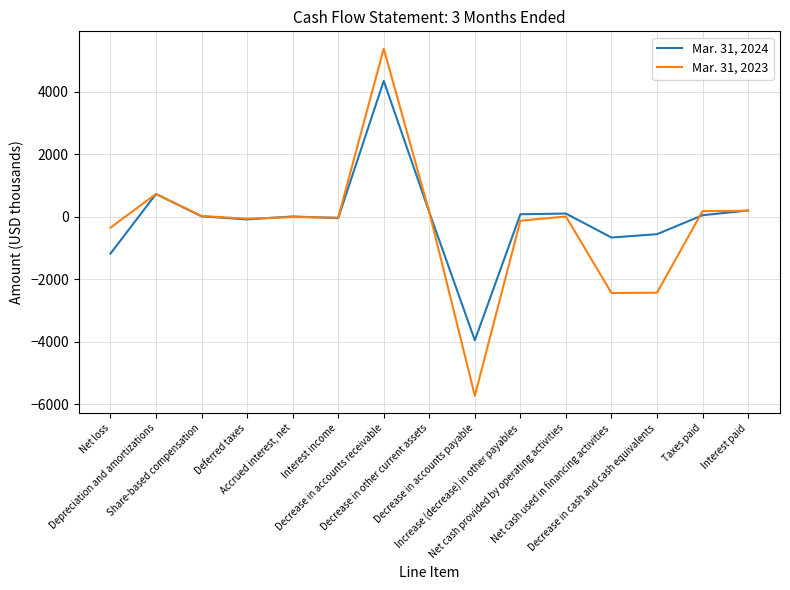

Rank the series by their maximum value, from lowest to highest.

Mar. 31, 2024, Mar. 31, 2023